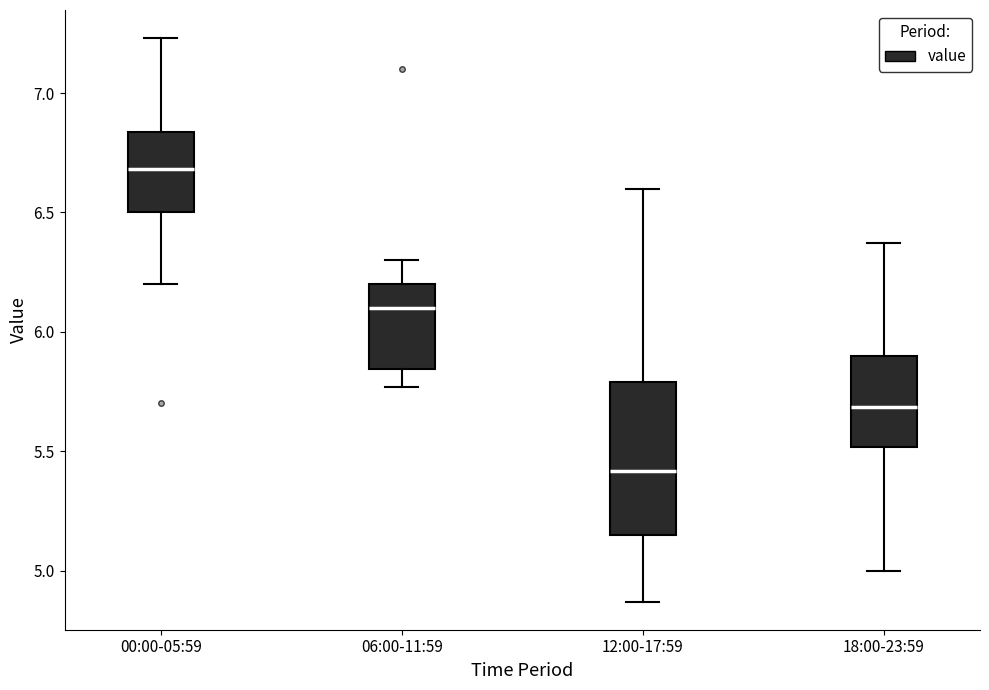

Which box is the tallest, from its lower edge to its upper edge?

12:00-17:59